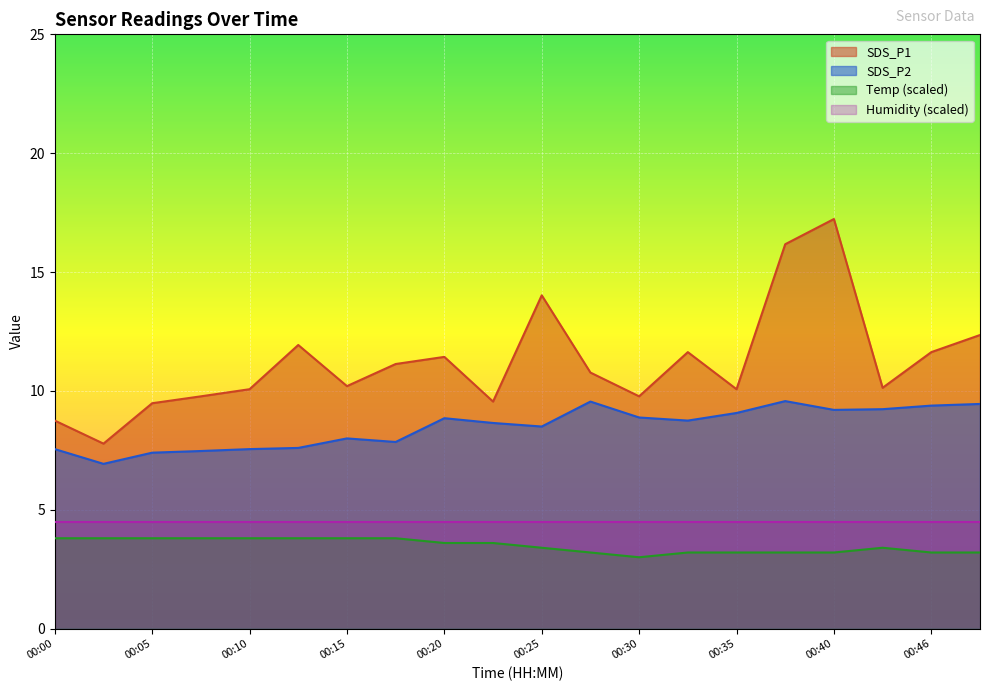

The SDS_P2 series shows 9.4 at 00:46. True or false?

True